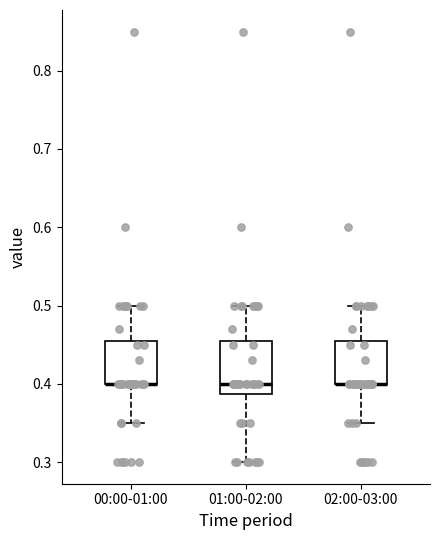

Comparing the boxes themselves (not the whiskers), which one is the tallest?

01:00-02:00